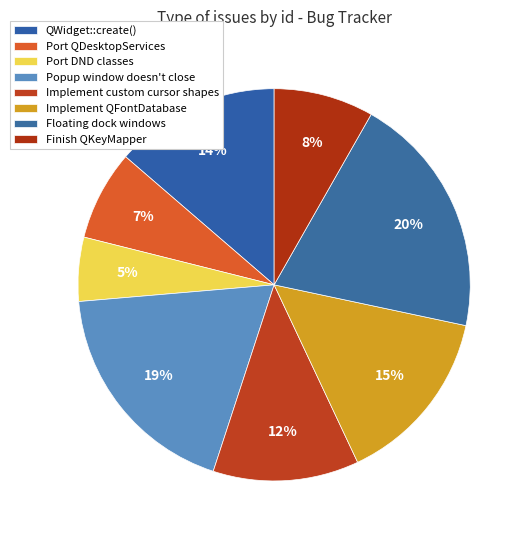

Which slice is the largest?

Floating dock windows